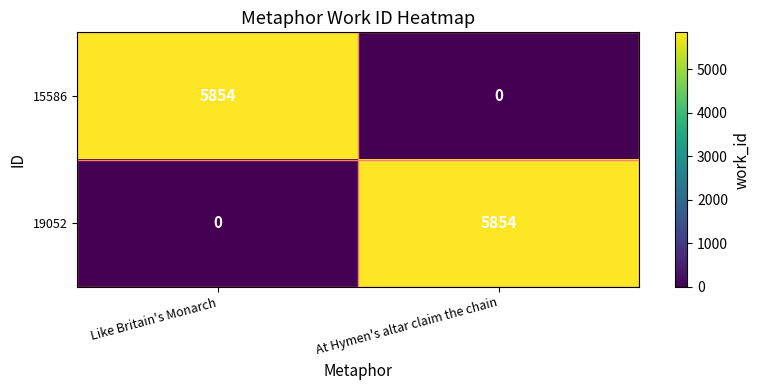

Rank the categories by 19052 value from highest to lowest.

At Hymen's altar claim the chain, Like Britain's Monarch